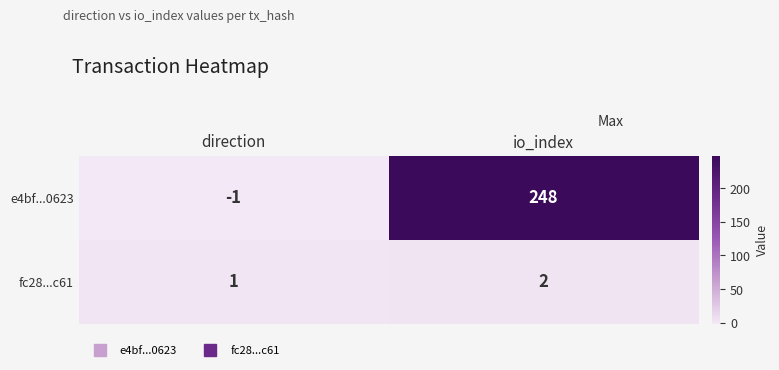

Which category has the lowest value in the e4bf...0623 series?

direction